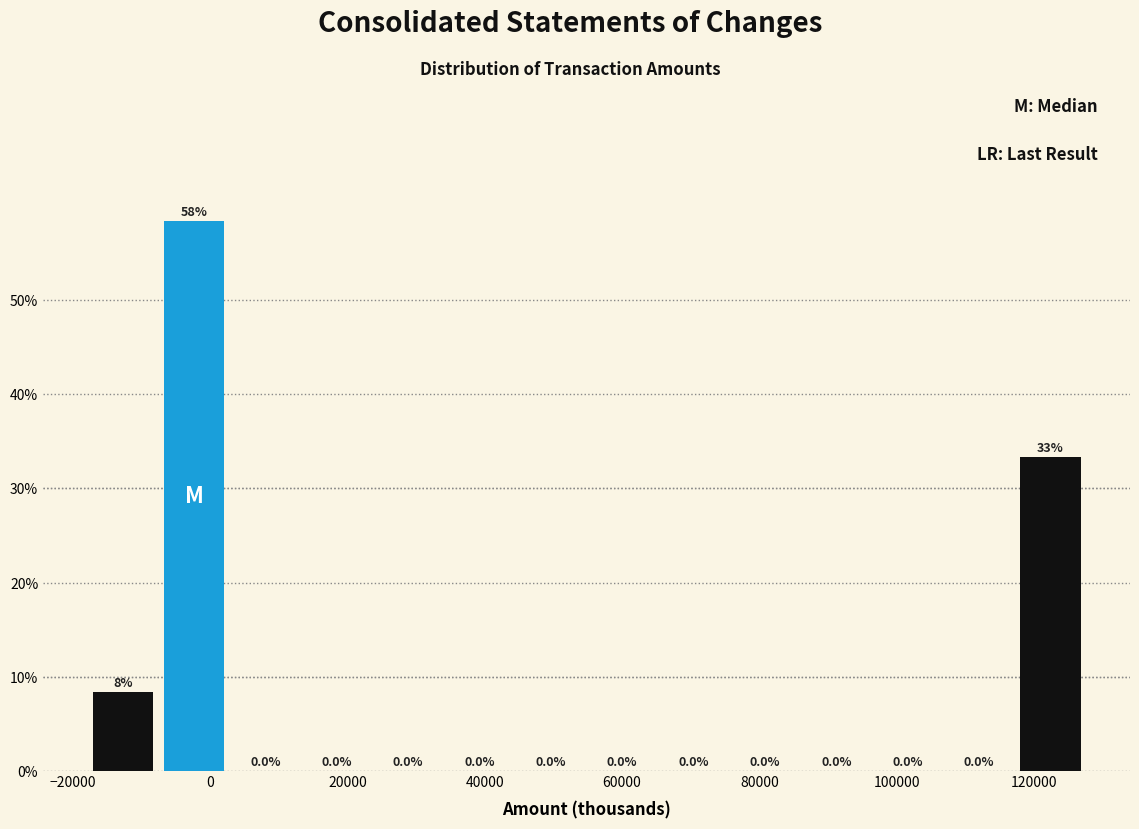

Which range on the x-axis has the tallest bar?

-8000 to 2000